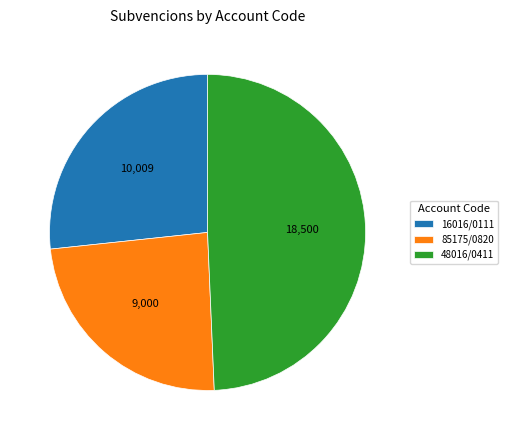

True or false: 85175/0820 accounts for 24% of the total.

True